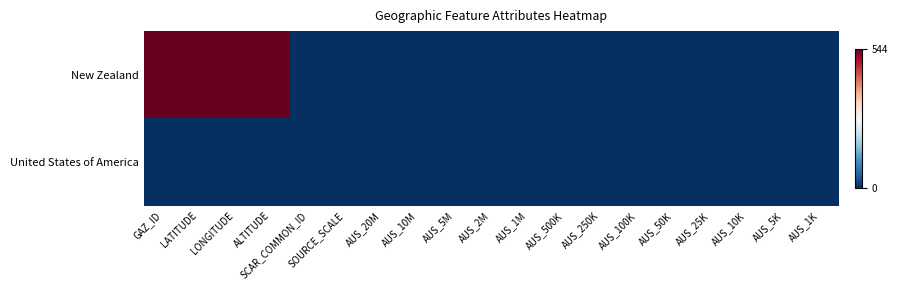

Which label corresponds to the smallest value in the chart?

SCAR_COMMON_ID